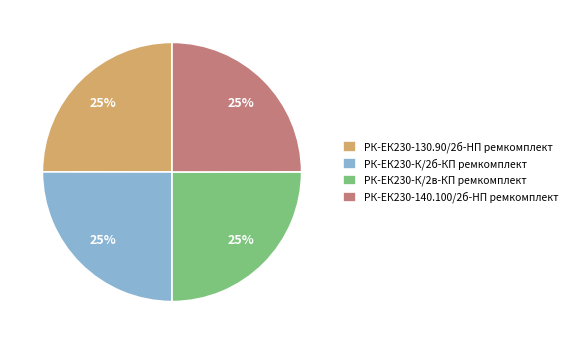

What is the ratio of the value at РК-ЕК230-130.90/2б-HП ремкомплект to the value at РК-ЕК230-К/2б-КП ремкомплект?

1.0